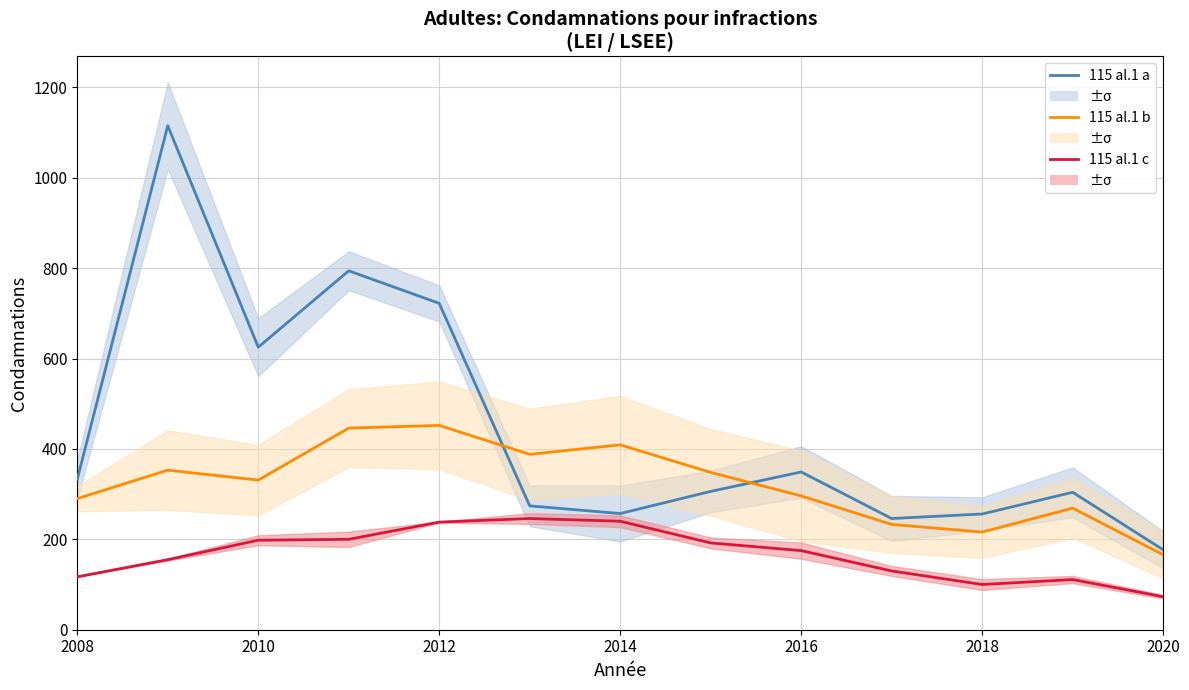

Is it true that 115 al.1 b equals 230 at 2010?

False